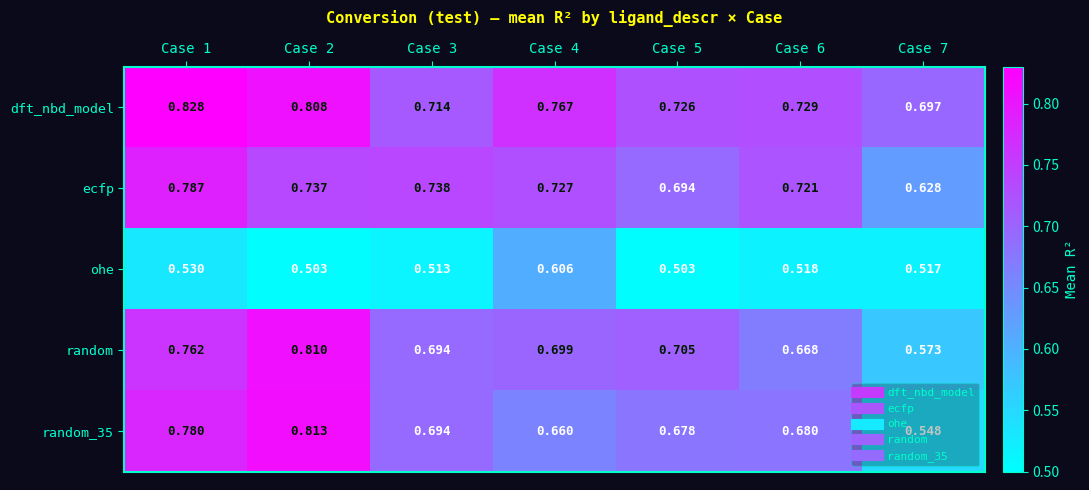

Rank the series at Case 7 from highest to lowest value.

dft_nbd_model, ecfp, random, random_35, ohe